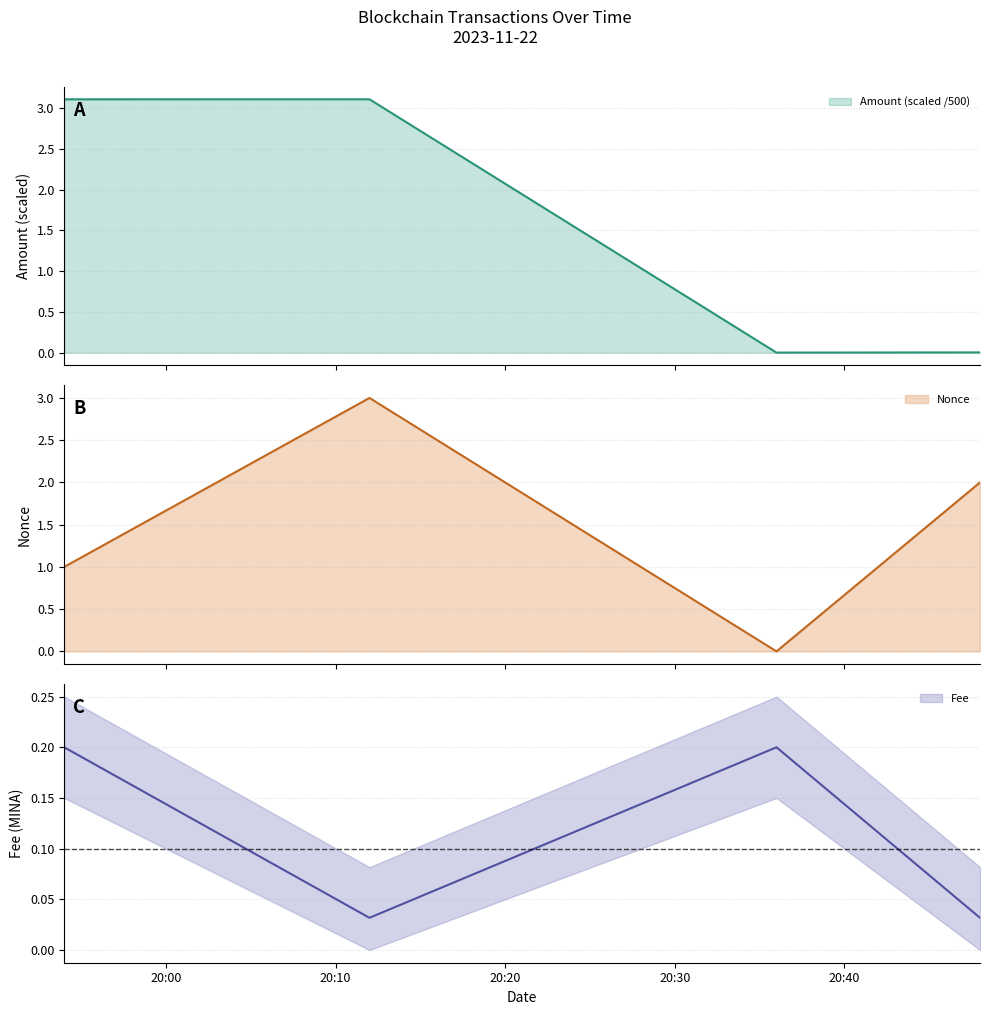

How many Nonce values are between 1 and 3?

3